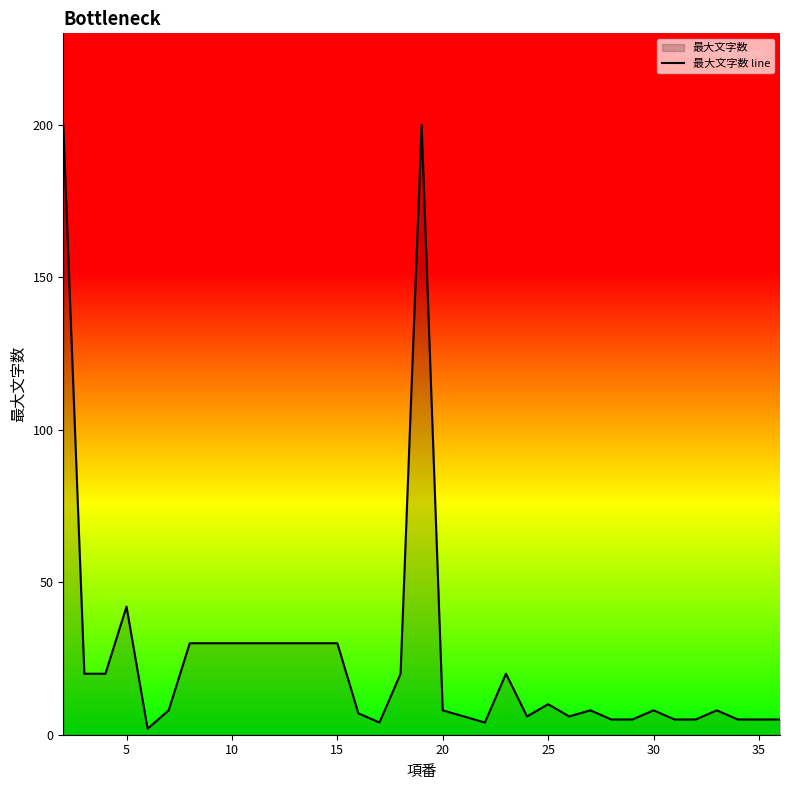

What is the maximum value shown in the chart?

200